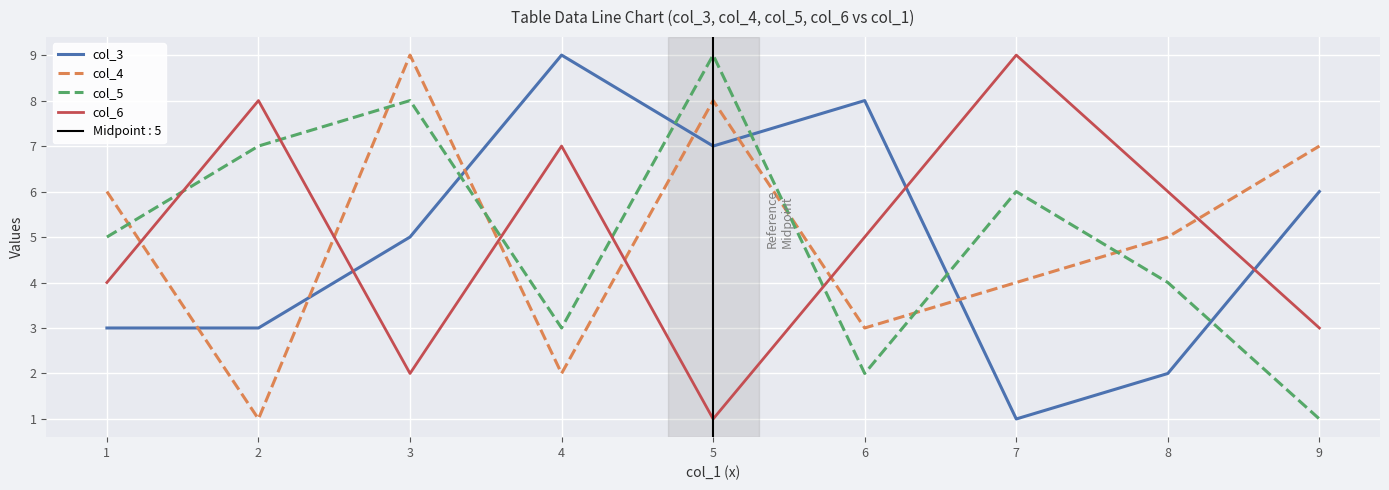

What is the smallest value displayed?

1